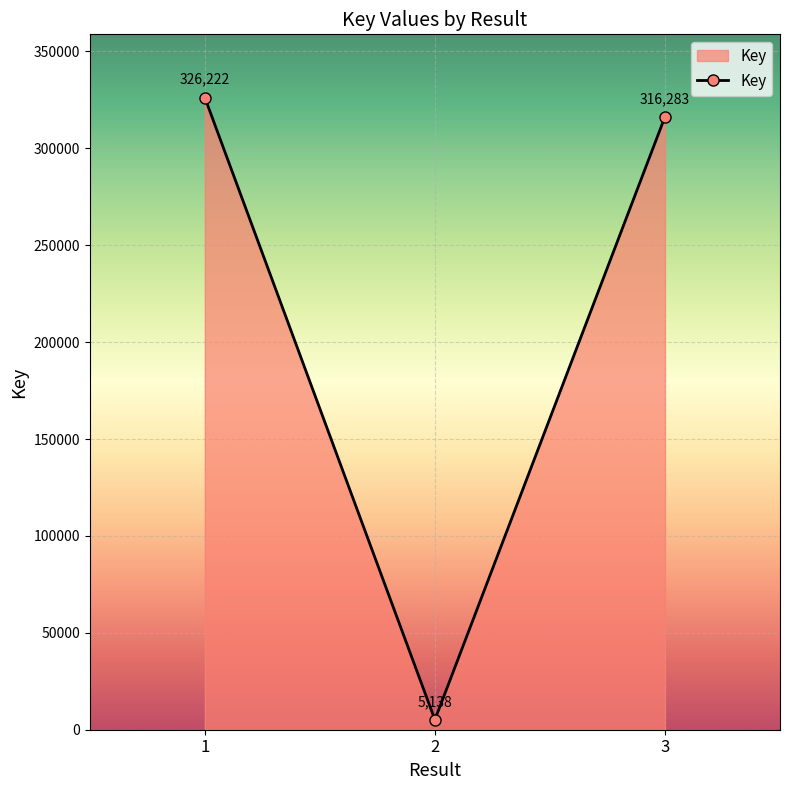

How many lines are shown in the chart?

1